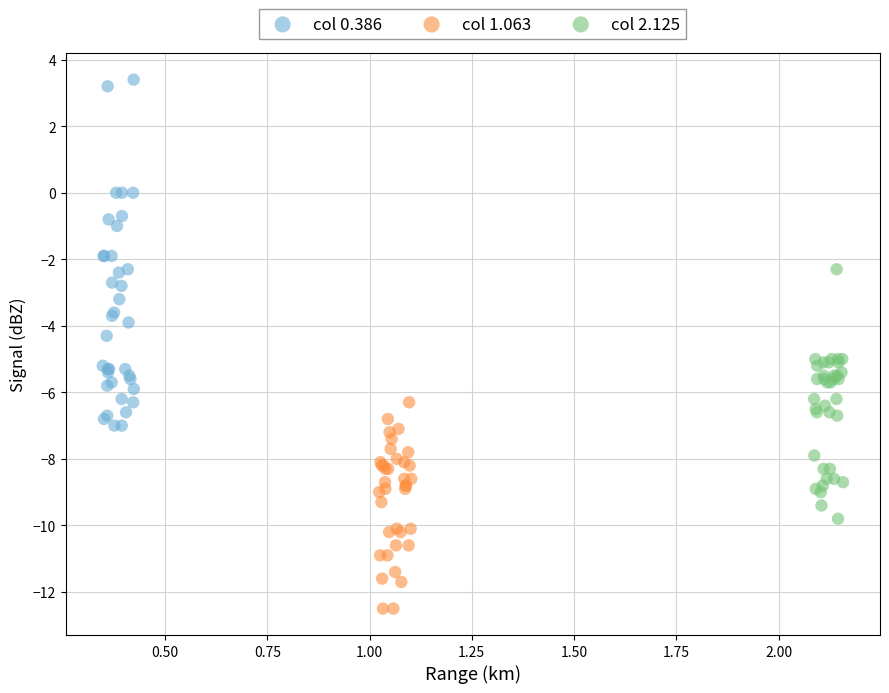

Which series contains the highest Y value?

col 0.386